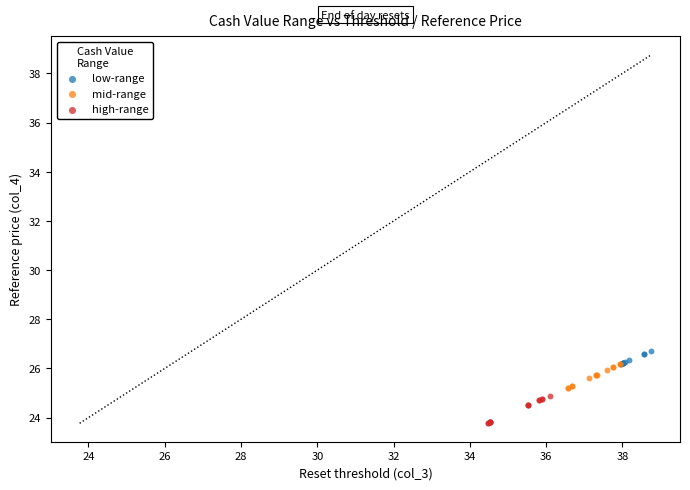

What are all the series names shown in the legend?

low-range, mid-range, high-range